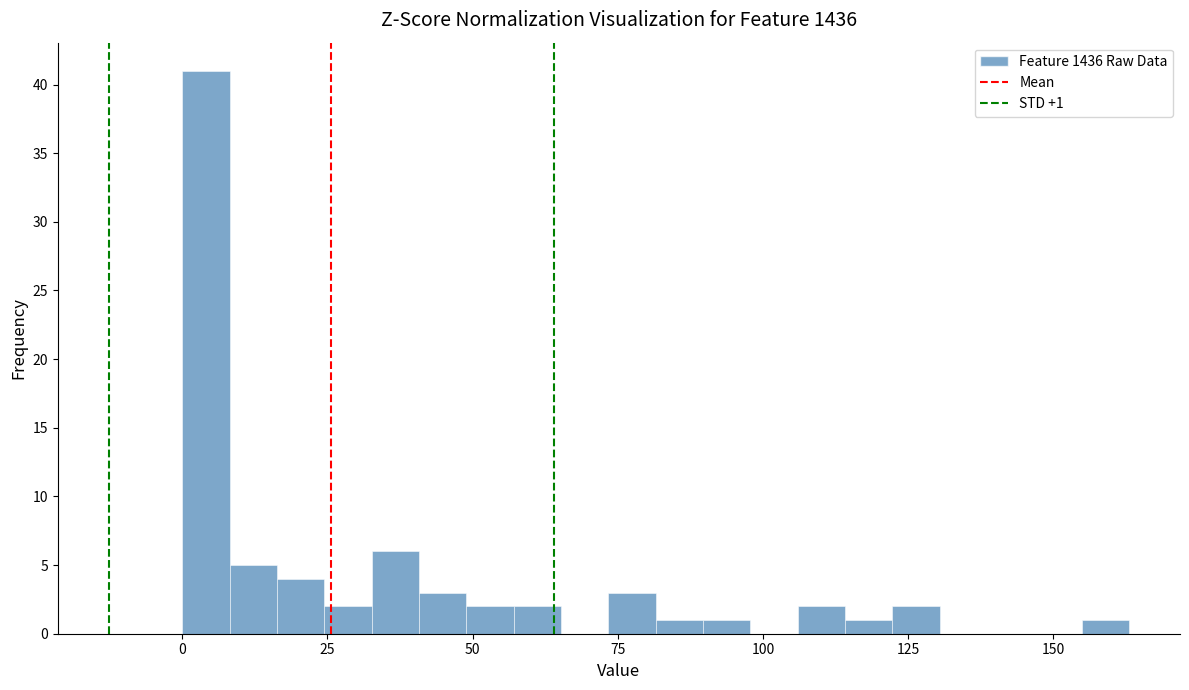

Read against the x-axis, roughly where is the centre of the tallest bar?

5